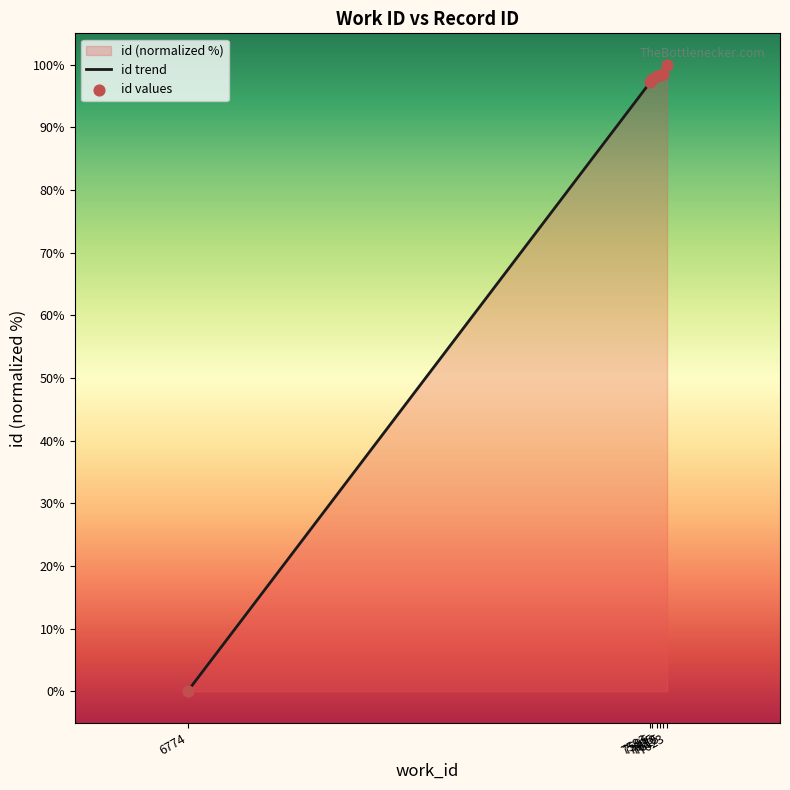

What is the total value across all series at 7596?

195.5